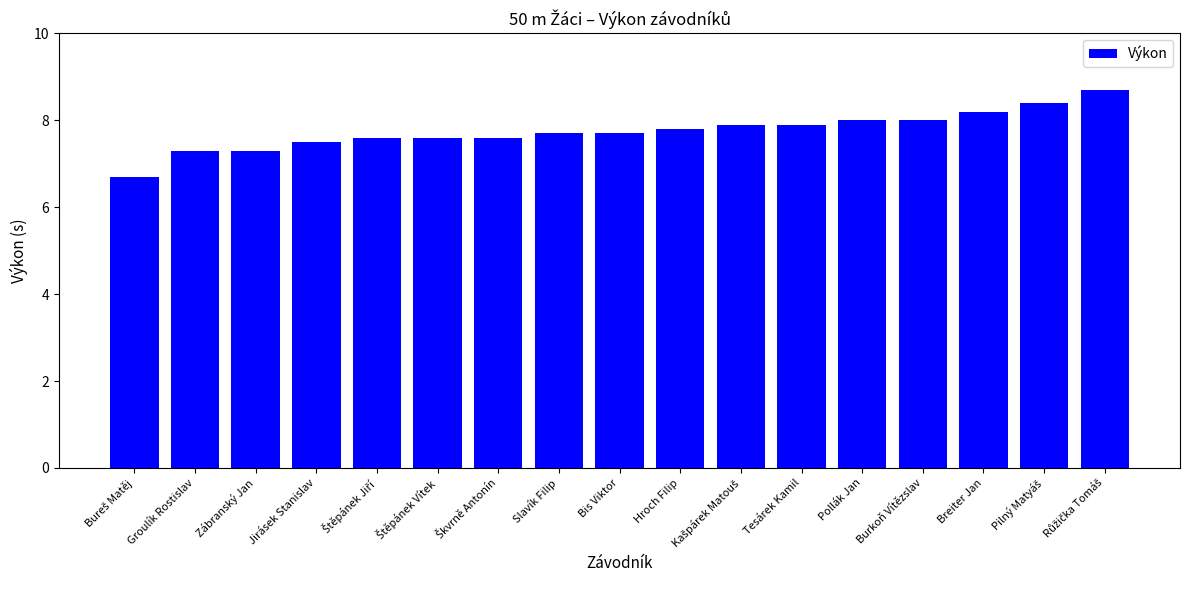

What value does the data have at Burkoň Vítězslav?

8.0